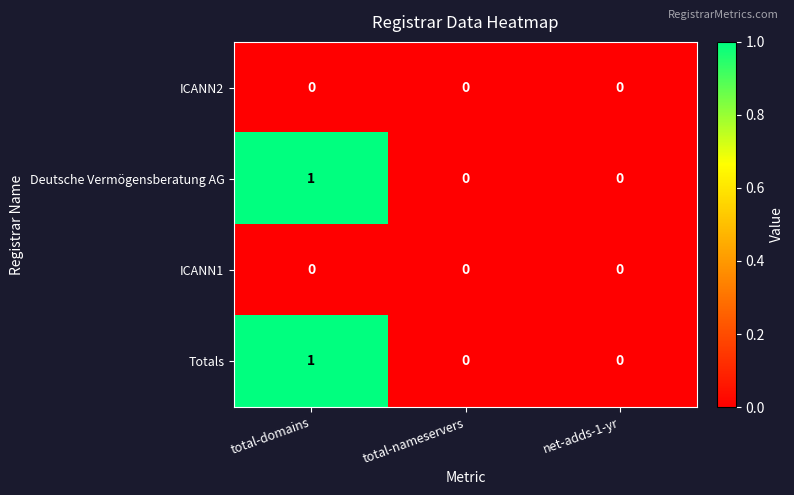

True or false: ICANN2 has a value of 0 at total-nameservers.

True